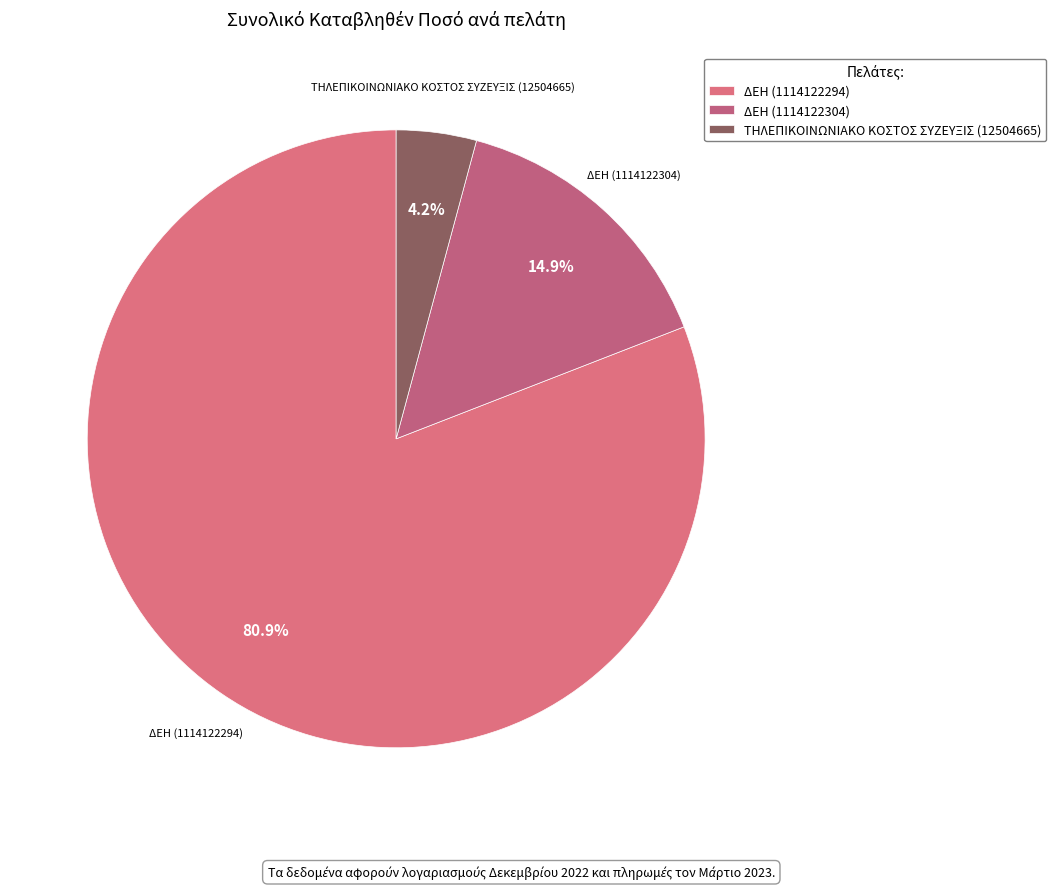

Between ΔΕΗ (1114122294) and ΤΗΛΕΠΙΚΟΙΝΩΝΙΑΚΟ ΚΟΣΤΟΣ ΣΥΖΕΥΞΙΣ (12504665), which is larger?

ΔΕΗ (1114122294)